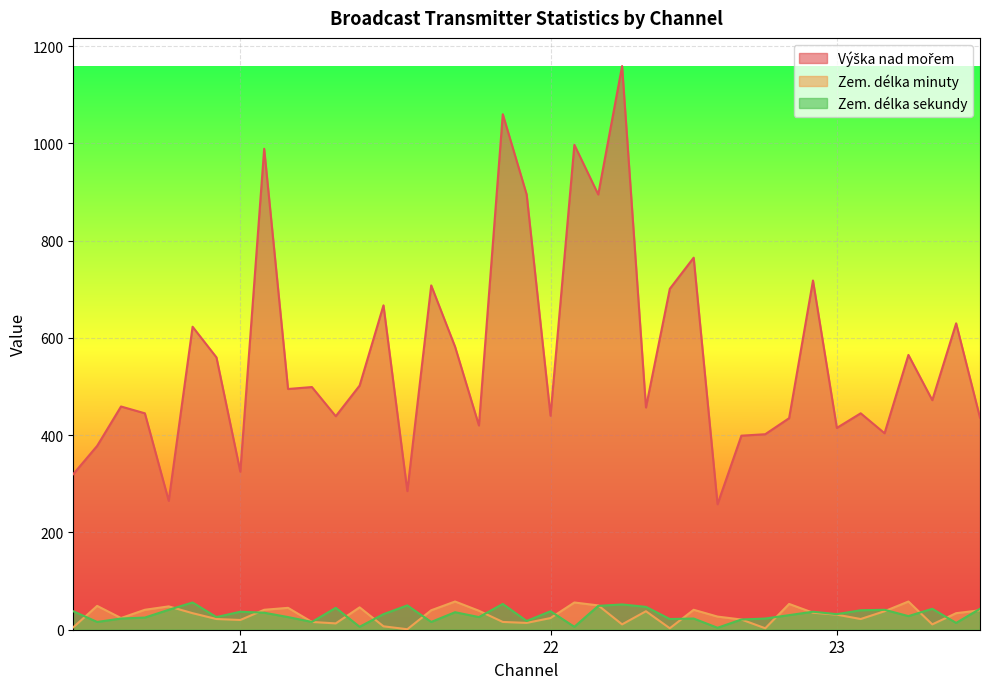

Which series has the largest range (max minus min)?

Výška nad mořem